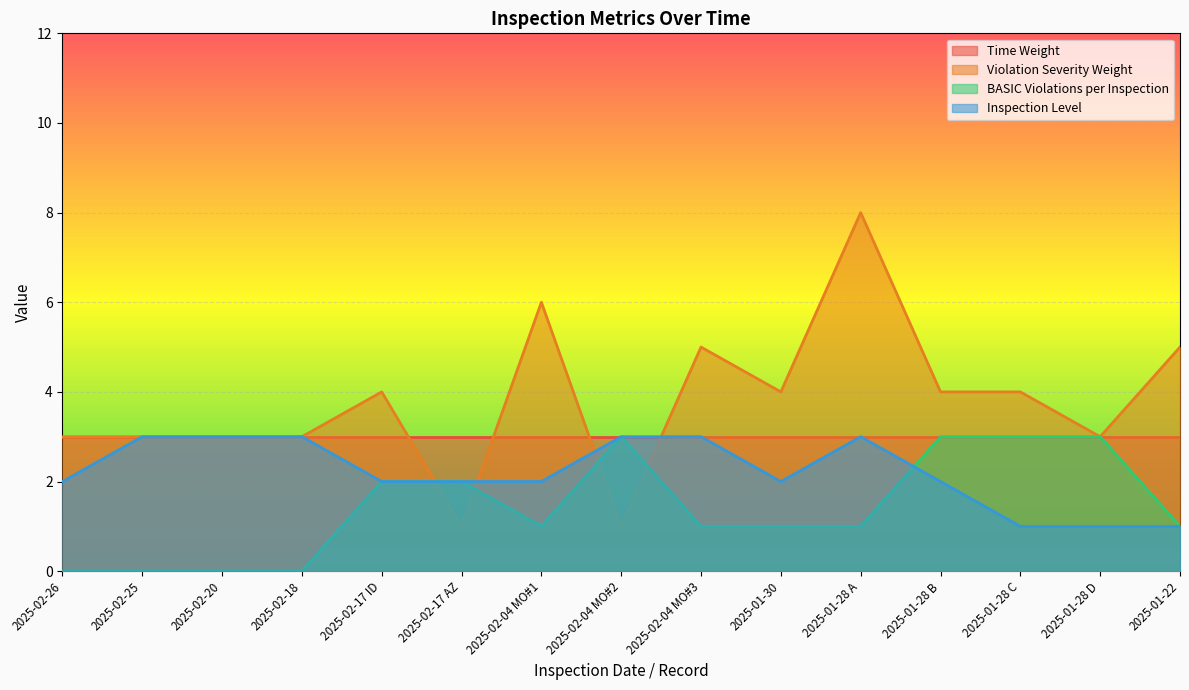

How many Inspection Level values are between 2 and 3?

12